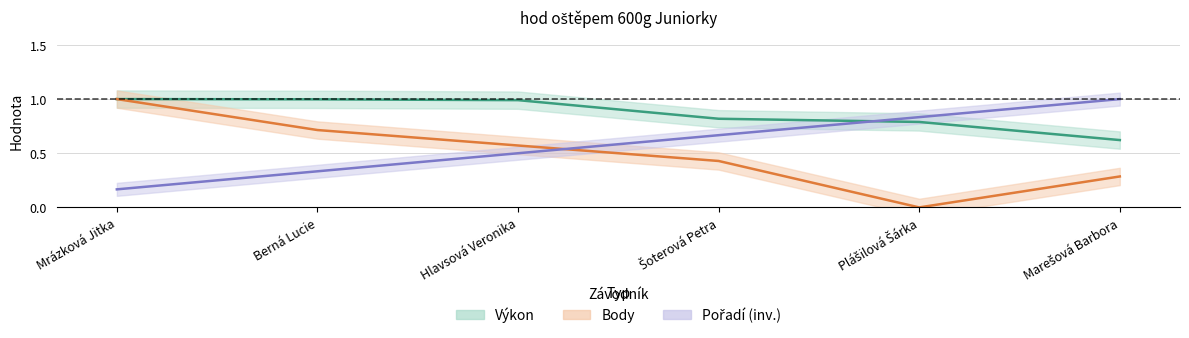

Reading left to right, list all the values displayed in this chart.

Výkon: 1.0	1.0	1.0	0.8	0.8	0.6
Body: 1.0	0.7	0.6	0.4	0.0	0.3
Pořadí (inv.): 0.2	0.3	0.5	0.7	0.8	1.0